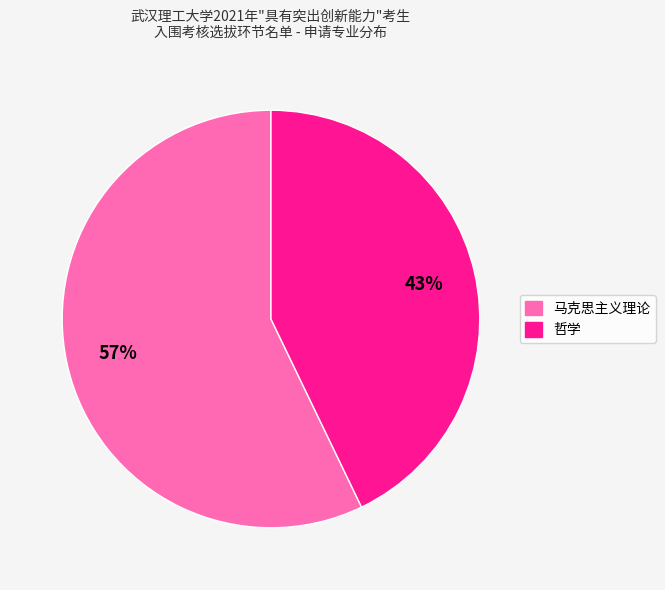

Do 马克思主义理论 and 哲学 together represent more than half of the pie?

Yes